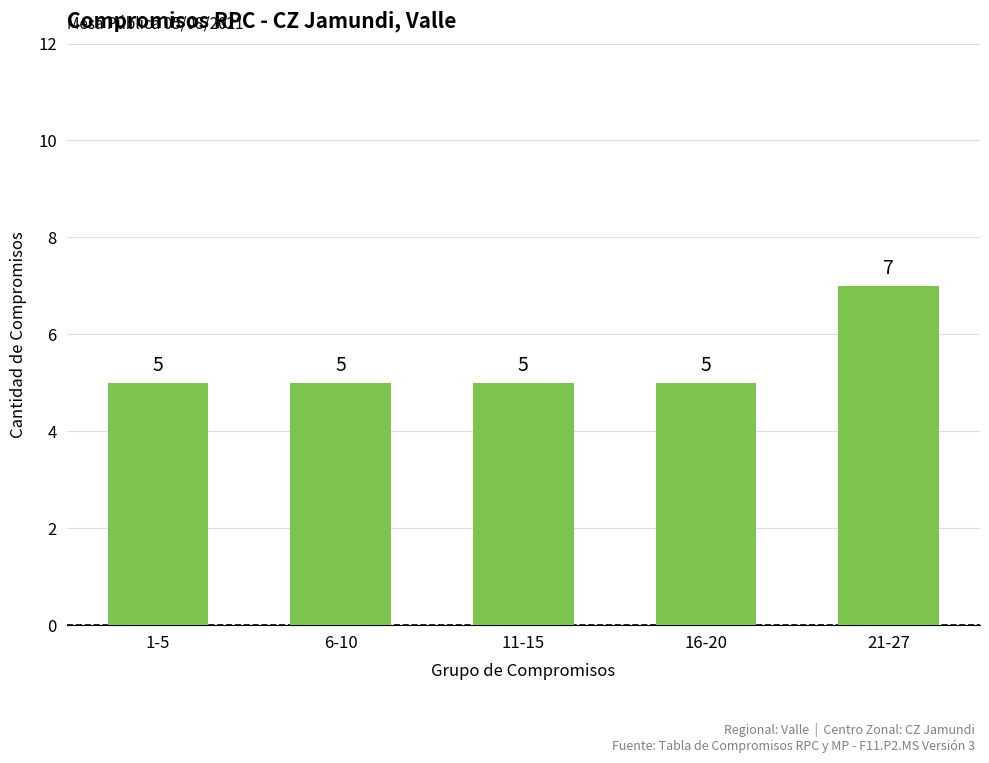

Read the value at 11-15.

5